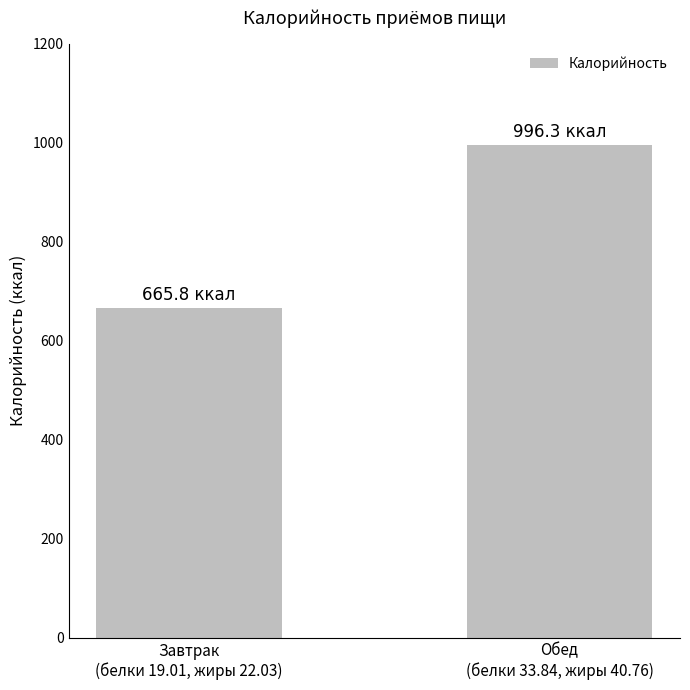

Count the number of values greater than 996.

1